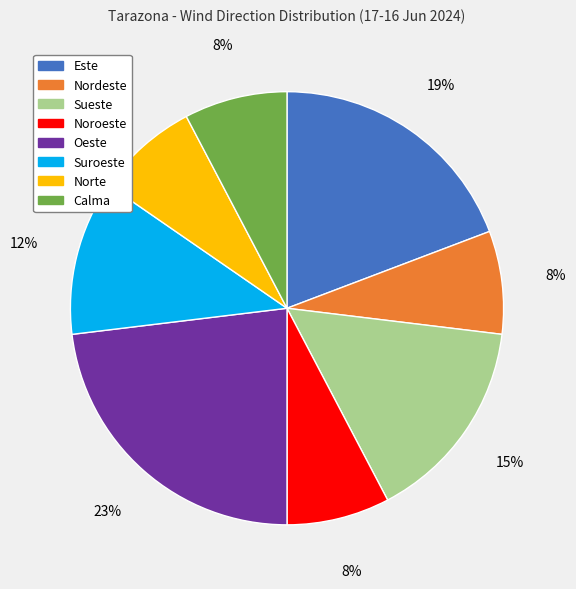

How many slices are in this pie chart?

8